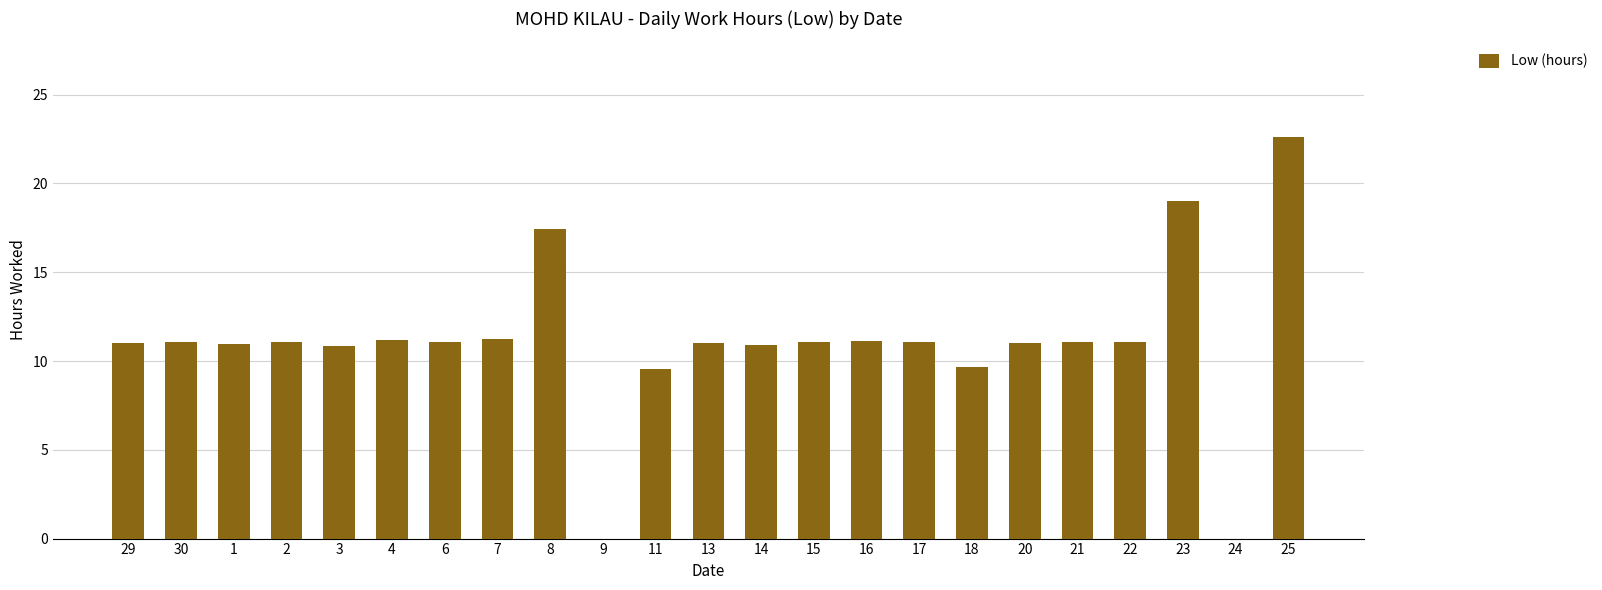

What is the approximate value at 30?

11.1